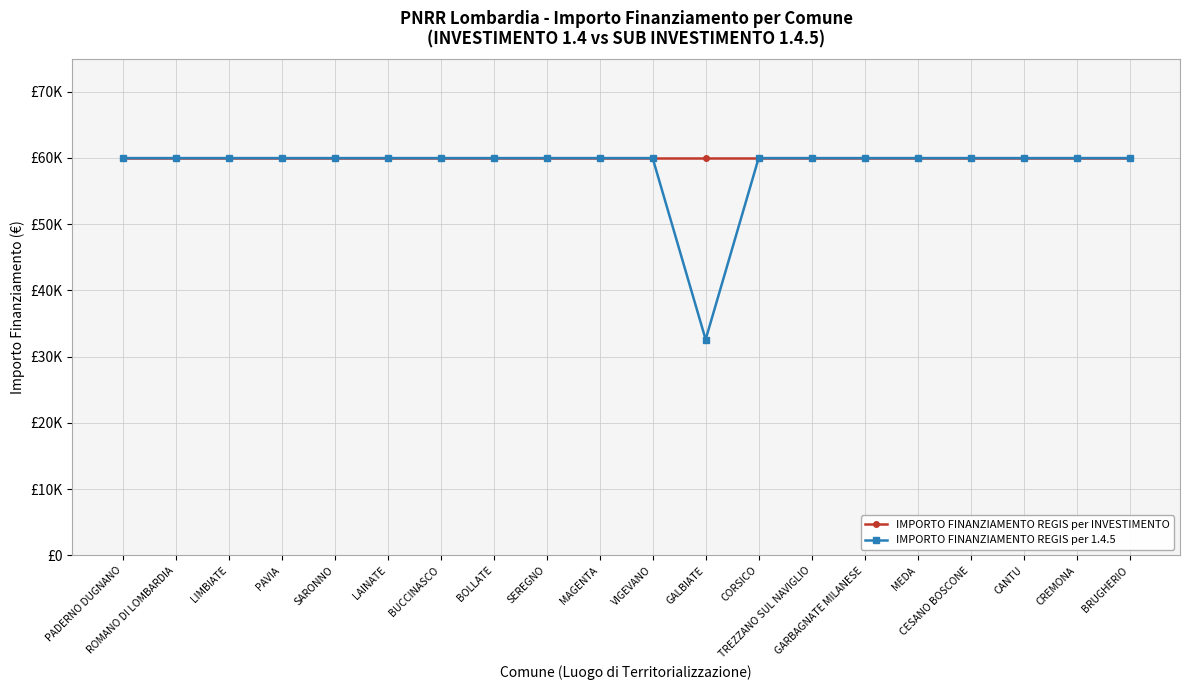

Which series has the largest total across all categories?

IMPORTO FINANZIAMENTO REGIS per INVESTIMENTO